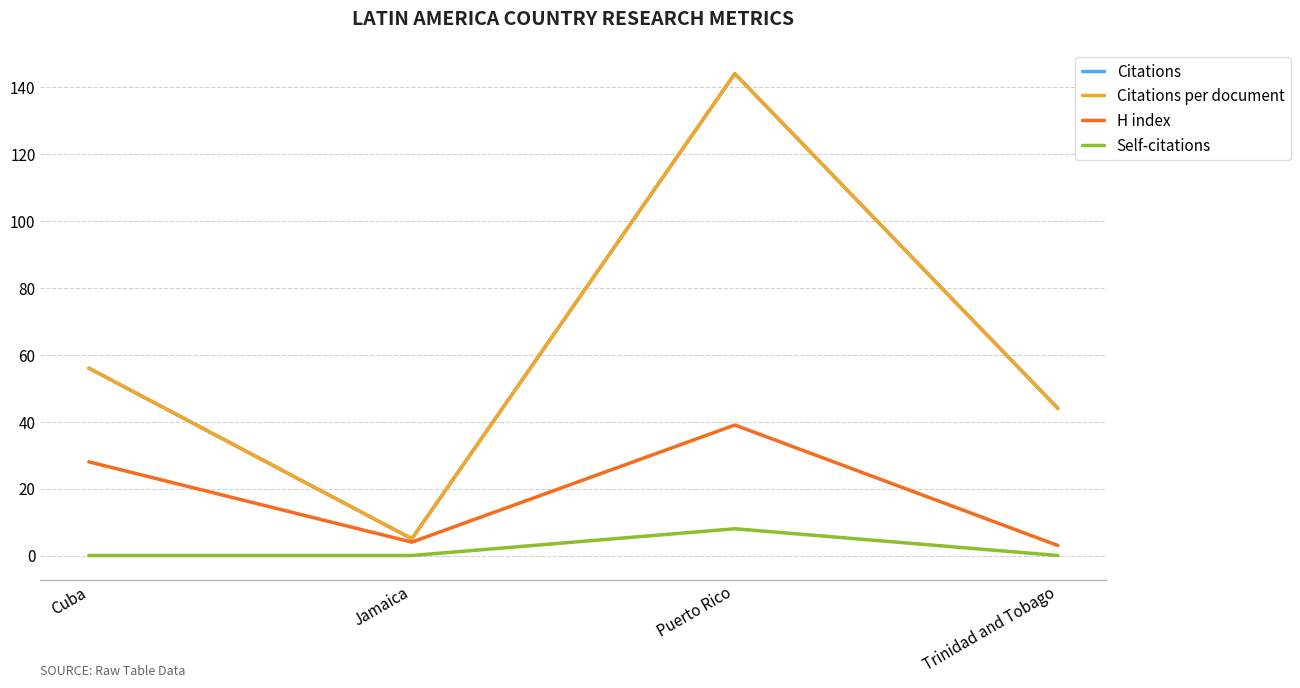

What is the label of the 2nd point from the left?

Jamaica